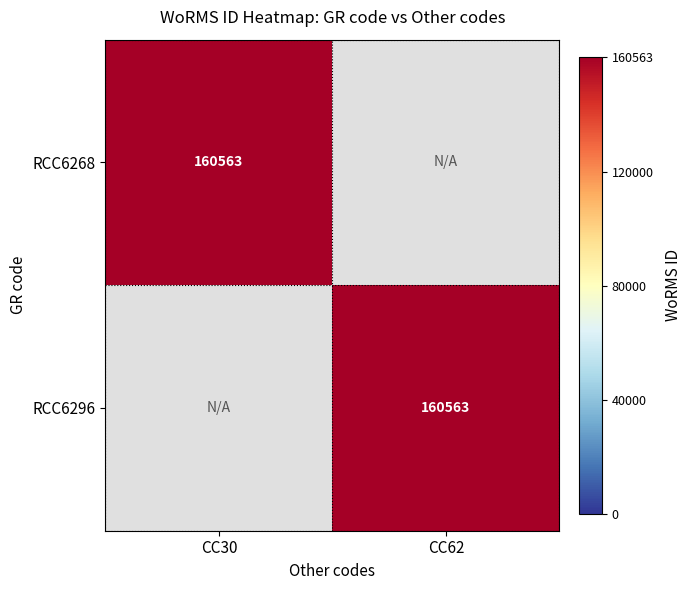

Is it true that RCC6268 equals 70975 at CC30?

False